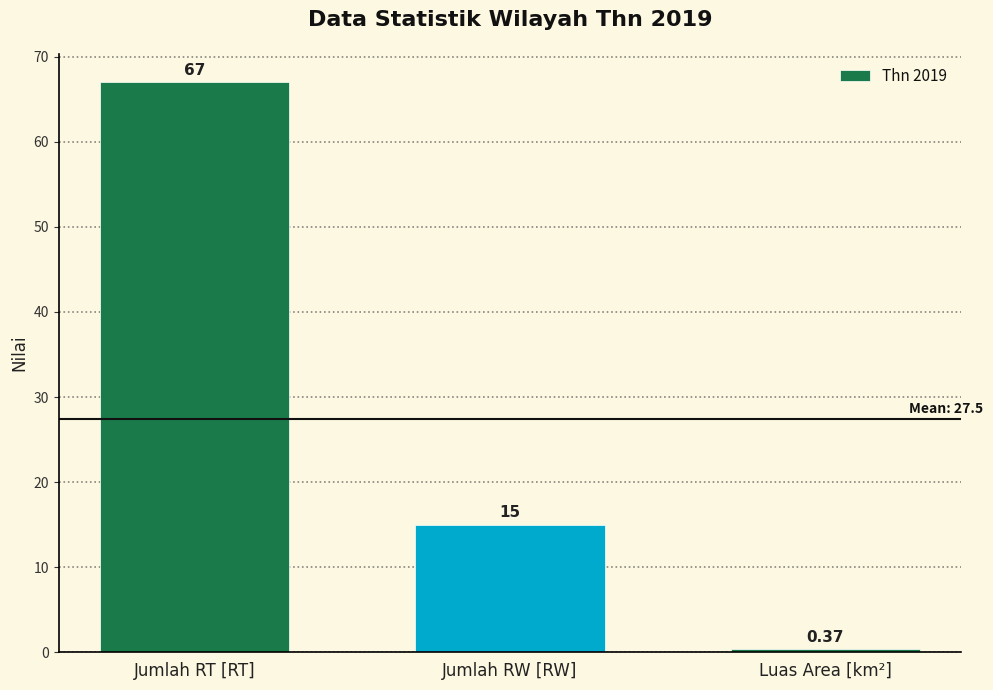

Does the chart contain stacked bars?

No